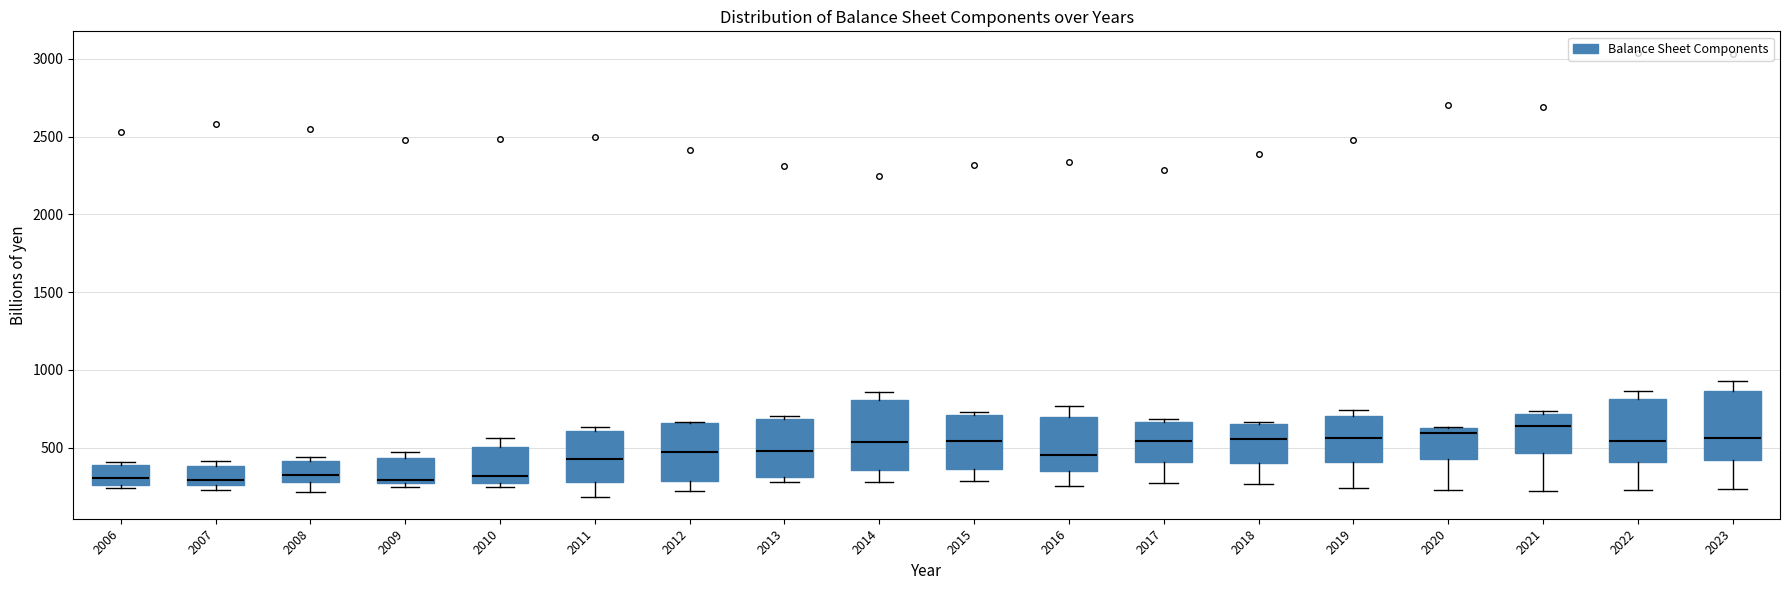

Reading left to right, read every box against the y-axis: the position of its median line, the range the box covers, and the ends of its whiskers. The values are not printed on the chart, so give them approximately, as read against the axis.

2006: median 300, box 250 to 400, whiskers 250 (just below the box's lower edge) to 400 (just above the box's upper edge)
2007: median 300, box 250 to 400, whiskers 250 (just below the box's lower edge) to 400 (just above the box's upper edge)
2008: median 300 (just above the box's lower edge), box 300 to 400, whiskers 200 to 450
2009: median 300, box 250 to 450, whiskers 250 (just below the box's lower edge) to 450 (just above the box's upper edge)
2010: median 300, box 250 to 500, whiskers 250 (just below the box's lower edge) to 550
2011: median 450, box 300 to 600, whiskers 200 to 650
2012: median 450, box 300 to 650, whiskers 200 to 650
2013: median 500, box 300 to 700, whiskers 300 (just below the box's lower edge) to 700 (just above the box's upper edge)
2014: median 550, box 350 to 800, whiskers 300 to 850
2015: median 550, box 350 to 700, whiskers 300 to 750
2016: median 450, box 350 to 700, whiskers 250 to 750
2017: median 550, box 400 to 650, whiskers 250 to 700
2018: median 550, box 400 to 650, whiskers 250 to 650 (just above the box's upper edge)
2019: median 550, box 400 to 700, whiskers 250 to 750
2020: median 600, box 450 to 650, whiskers 250 to 650
2021: median 650, box 450 to 700, whiskers 200 to 750
2022: median 550, box 400 to 800, whiskers 200 to 850
2023: median 550, box 400 to 850, whiskers 250 to 950